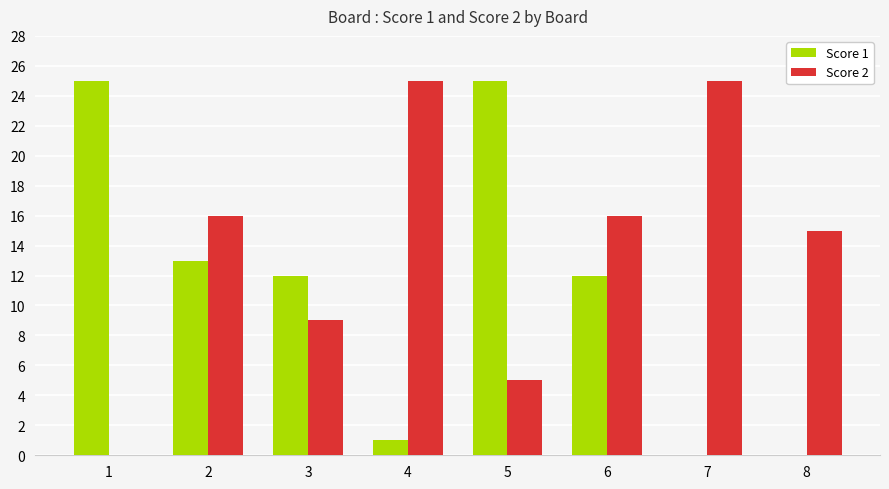

Reading right to left, transcribe all the data shown in this chart.

Score 1: 0	0	12	25	1	12	13	25
Score 2: 15	25	16	5	25	9	16	0